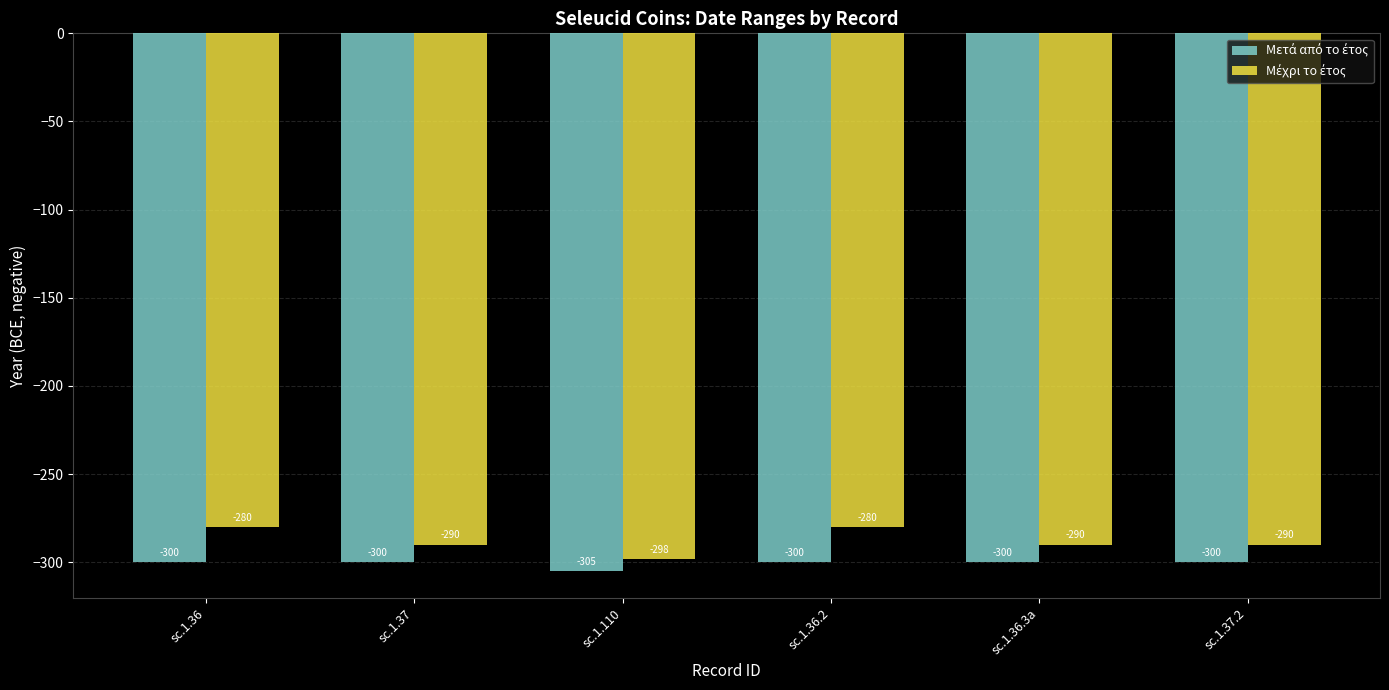

What is the minimum value shown in the chart?

-305